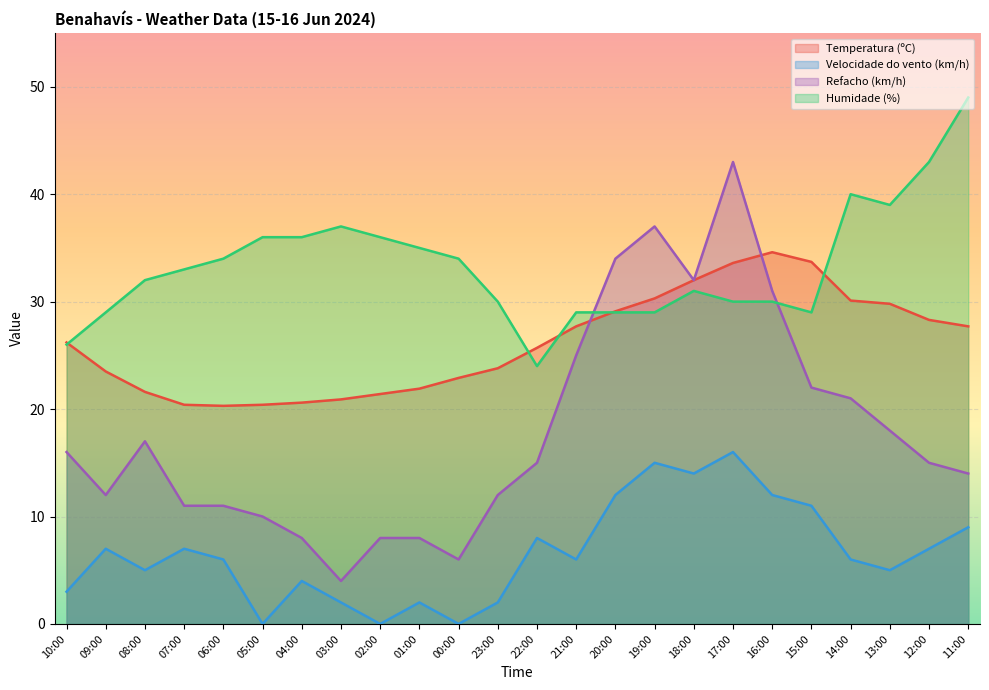

What is the label of the 3rd point from the right?

13:00